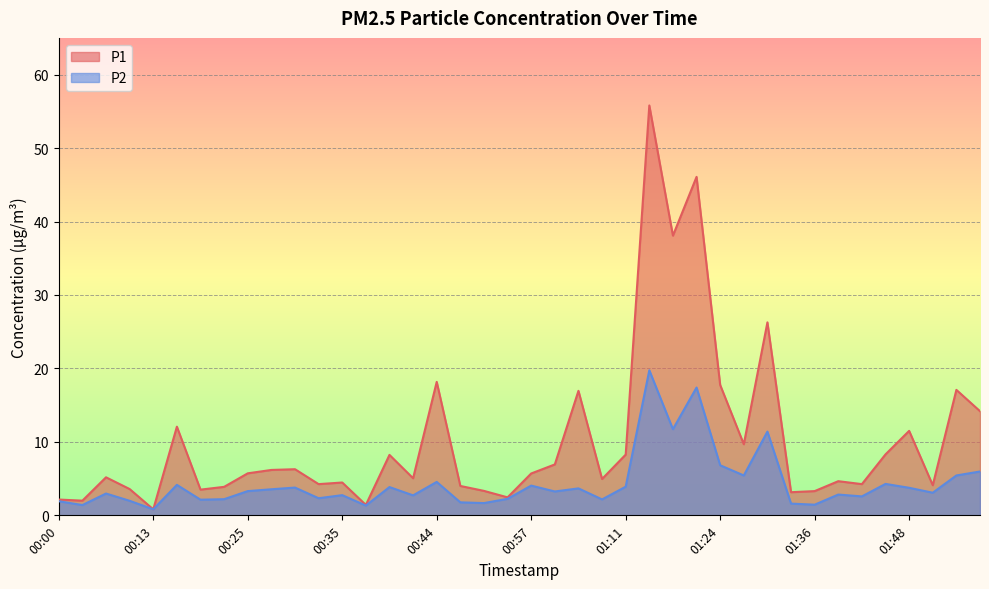

Is the value of P2 at 01:51 greater than the value of P1 at 00:27?

No